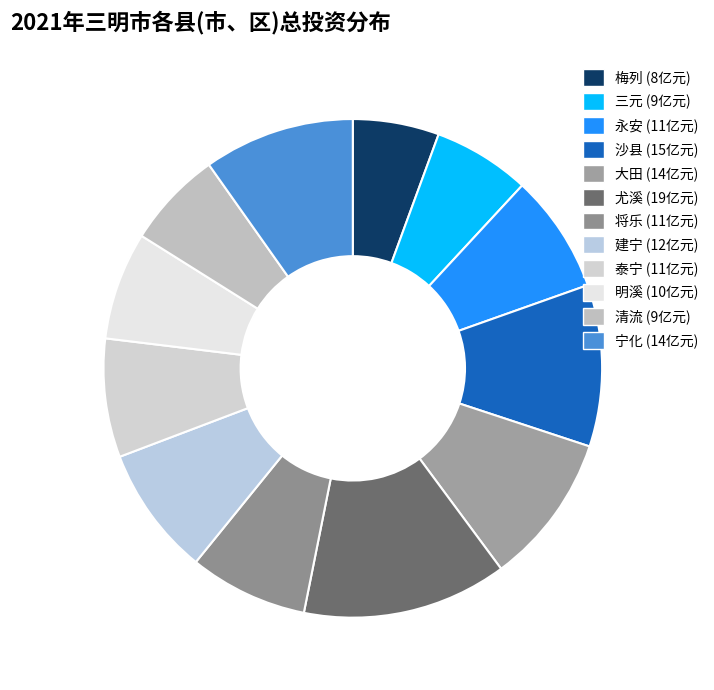

What percentage do 宁化 and 清流 together represent?

16.1%